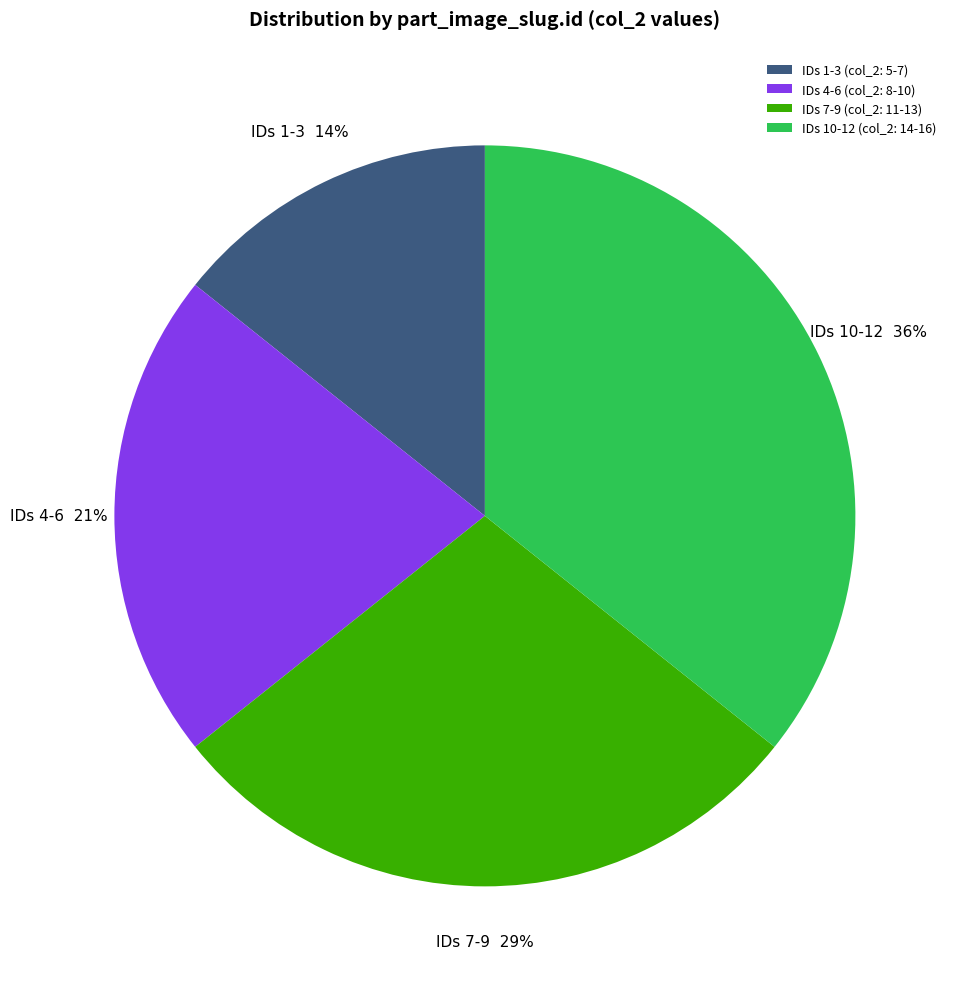

To the nearest percent, what portion does IDs 10-12 (col_2: 14-16) represent?

36%